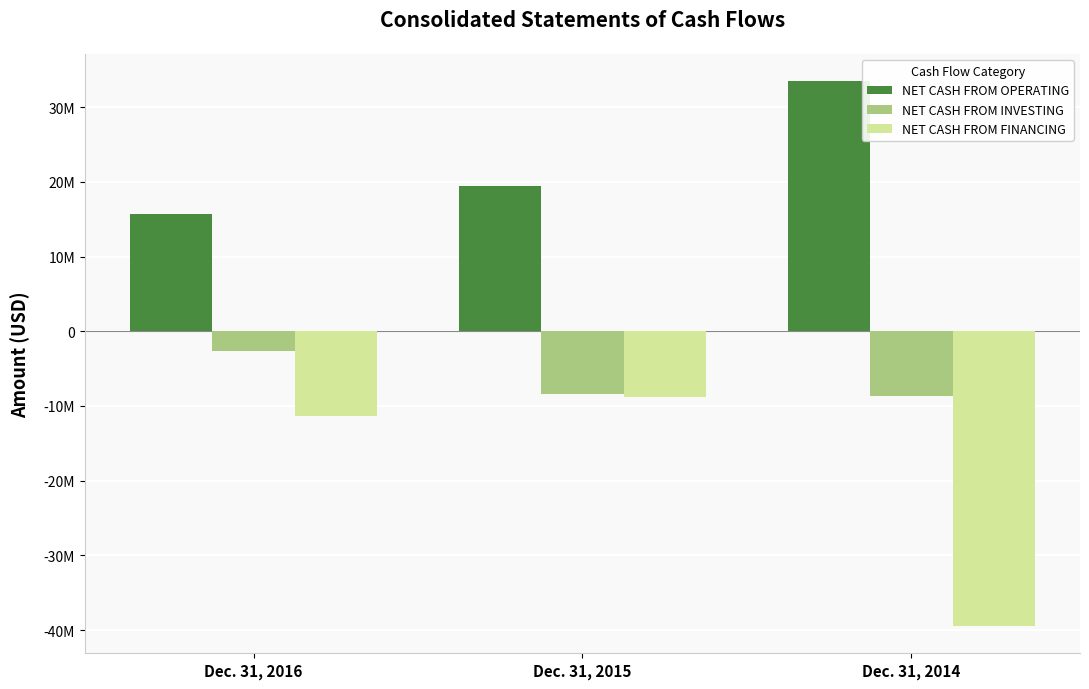

Rank the series by their average value, from lowest to highest.

NET CASH FROM FINANCING, NET CASH FROM INVESTING, NET CASH FROM OPERATING